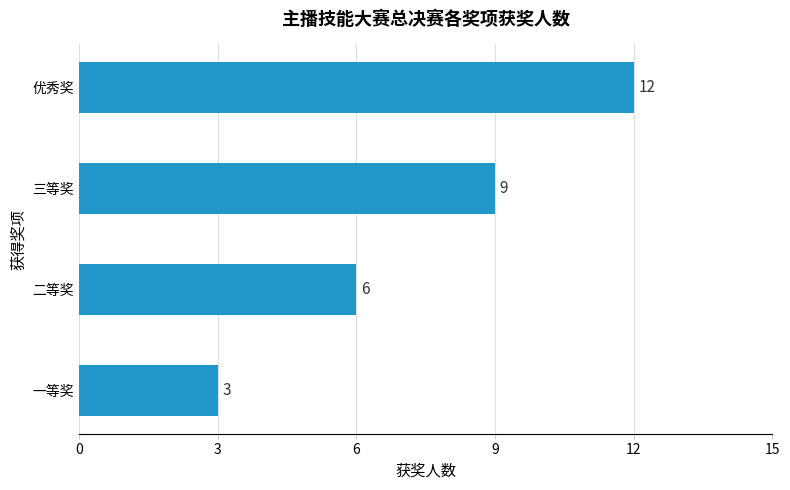

How many data points are less than 9?

2